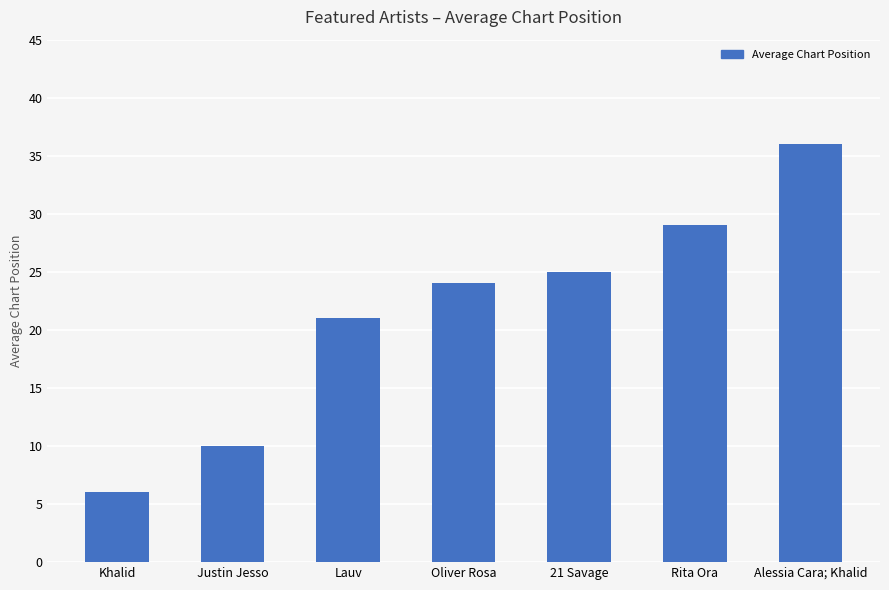

Is it true that the value at 21 Savage is 25?

True